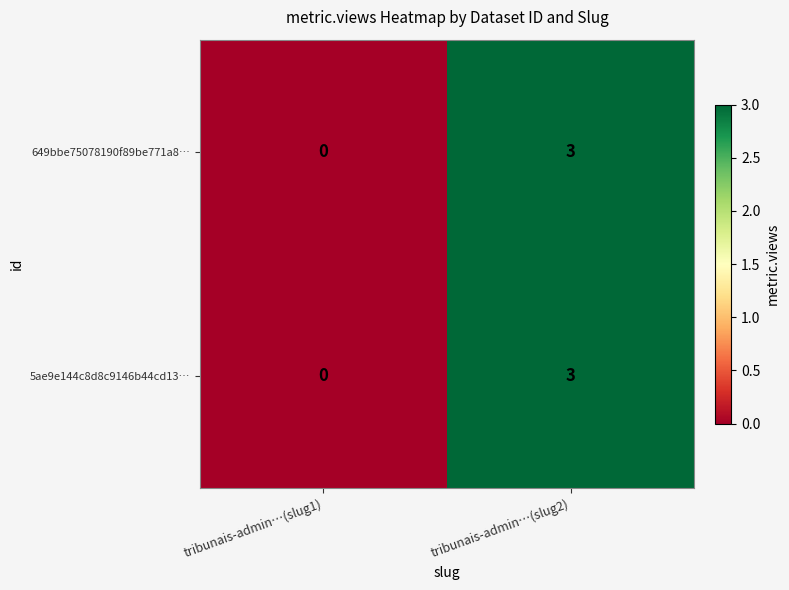

Rank the categories by 5ae9e144c8d8c9146b44cd13… value from highest to lowest.

tribunais-admin…(slug2), tribunais-admin…(slug1)